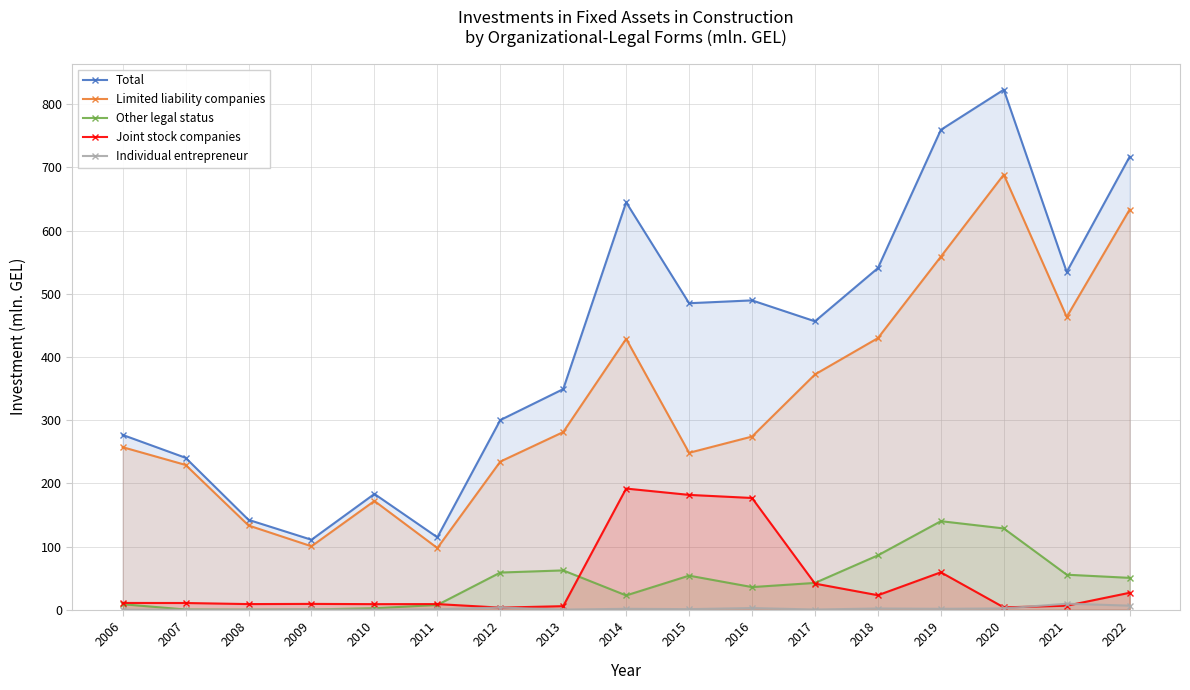

Rank the categories by Total value from highest to lowest.

2020, 2019, 2022, 2014, 2018, 2021, 2016, 2015, 2017, 2013, 2012, 2006, 2007, 2010, 2008, 2011, 2009